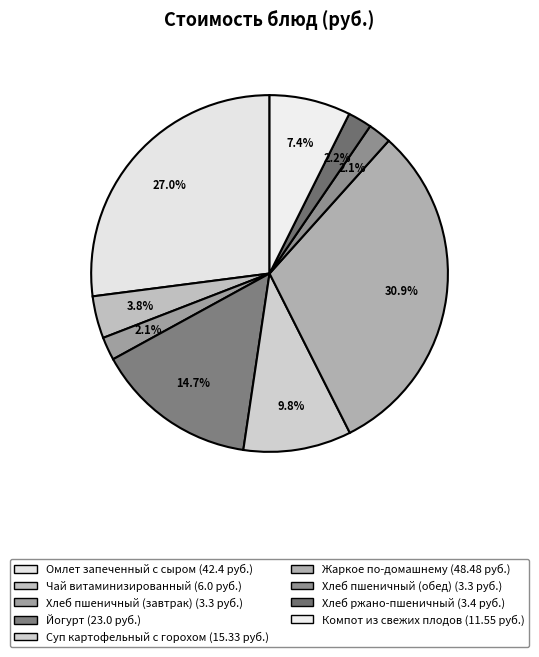

Rank the categories by value from highest to lowest.

Жаркое по-домашнему, Омлет запеченный с сыром, Йогурт, Суп картофельный с горохом, Компот из свежих плодов, Чай витаминизированный, Хлеб ржано-пшеничный, Хлеб пшеничный (завтрак), Хлеб пшеничный (обед)